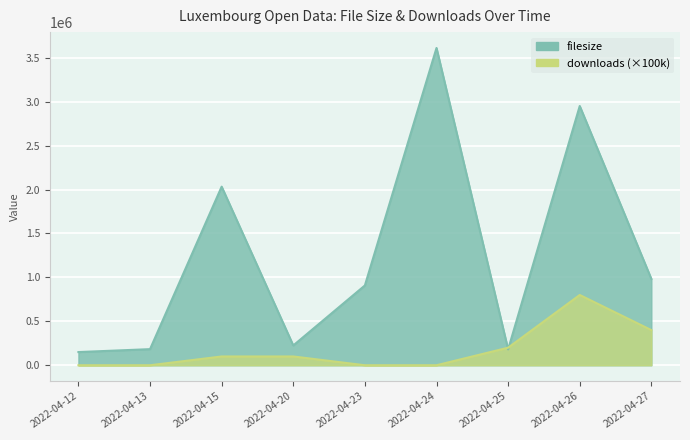

Between 2022-04-26 and 2022-04-24, which series saw the biggest shift?

filesize